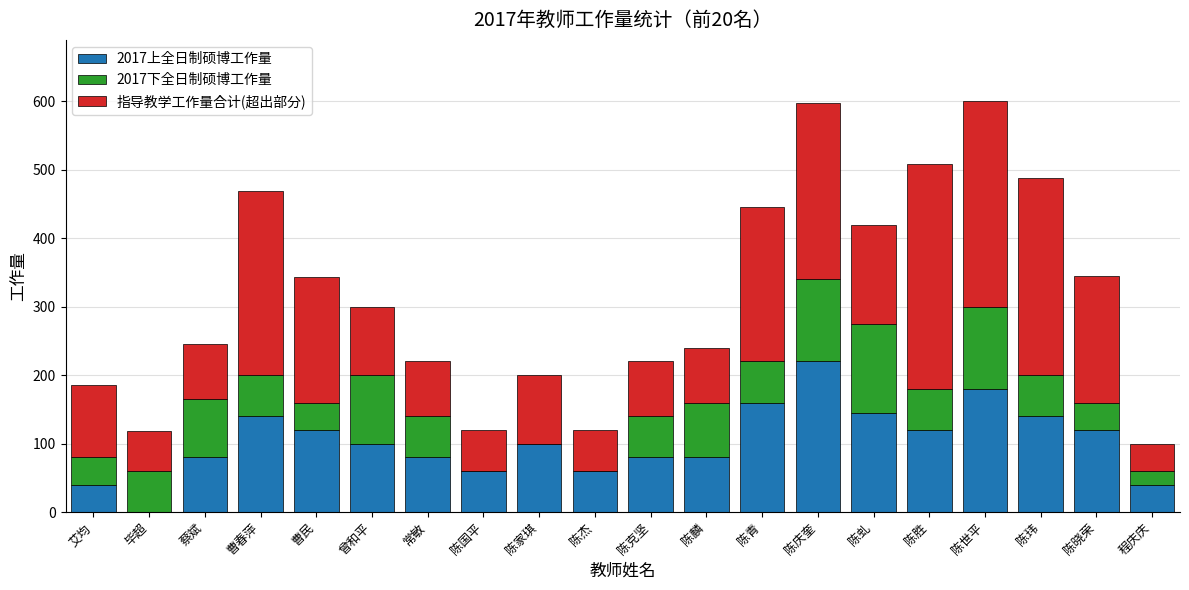

Is it true that 2017上全日制硕博工作量 equals 60.0 at 陈杰?

True